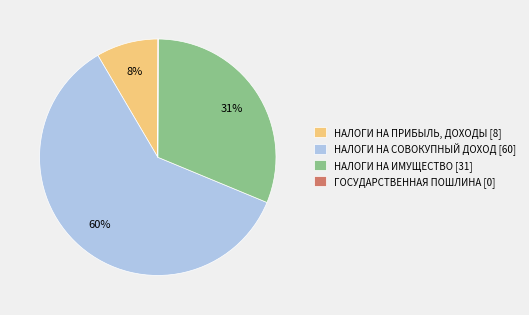

Is НАЛОГИ НА ПРИБЫЛЬ, ДОХОДЫ [8] the majority of the pie?

No